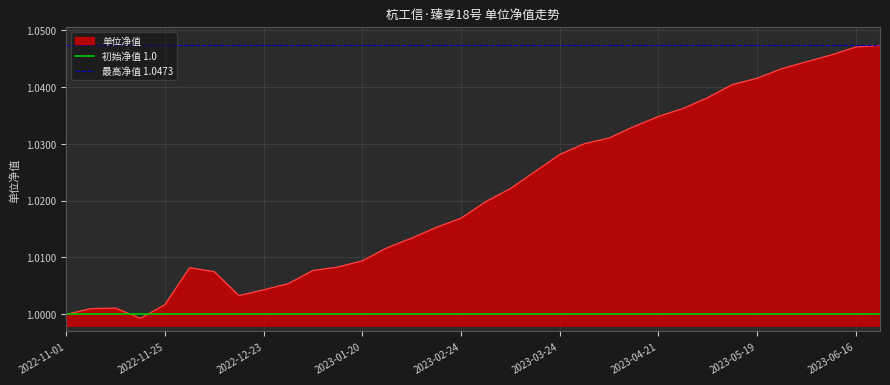

How many distinct data groups are displayed?

2